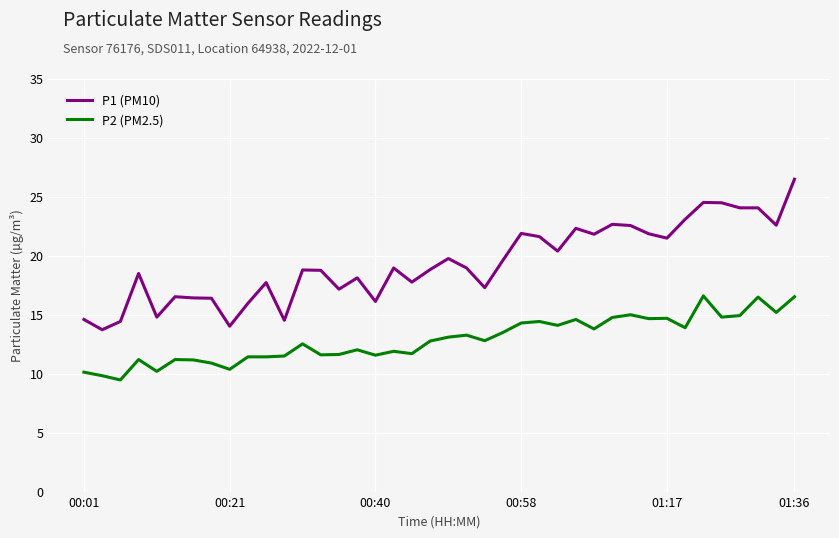

True or false: P2 (PM2.5) and P1 (PM10) cross at least once.

False